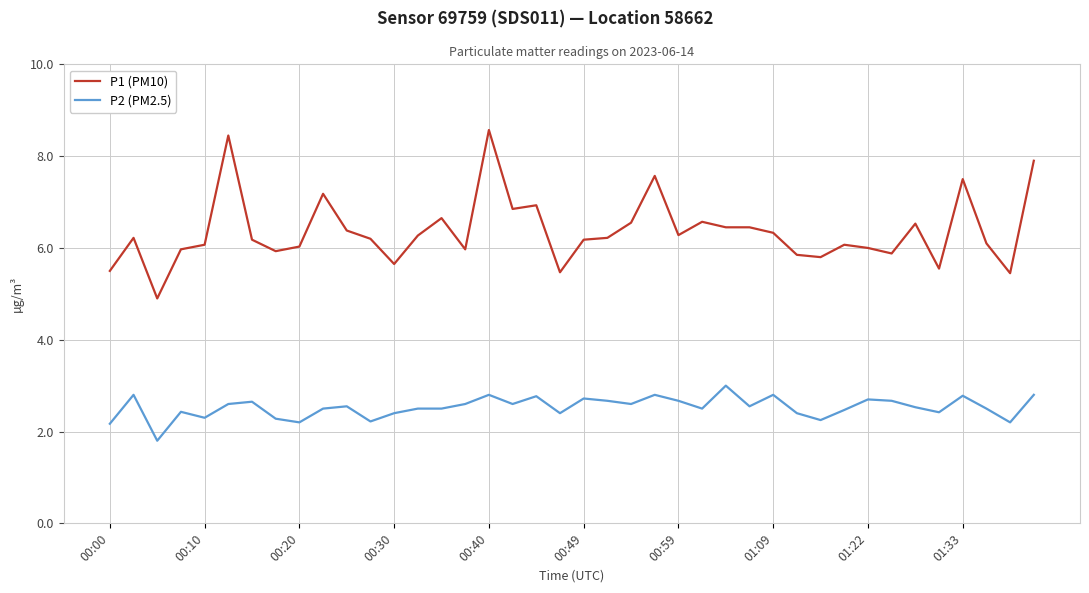

What is the lowest value of the P2 (PM2.5) series?

1.8